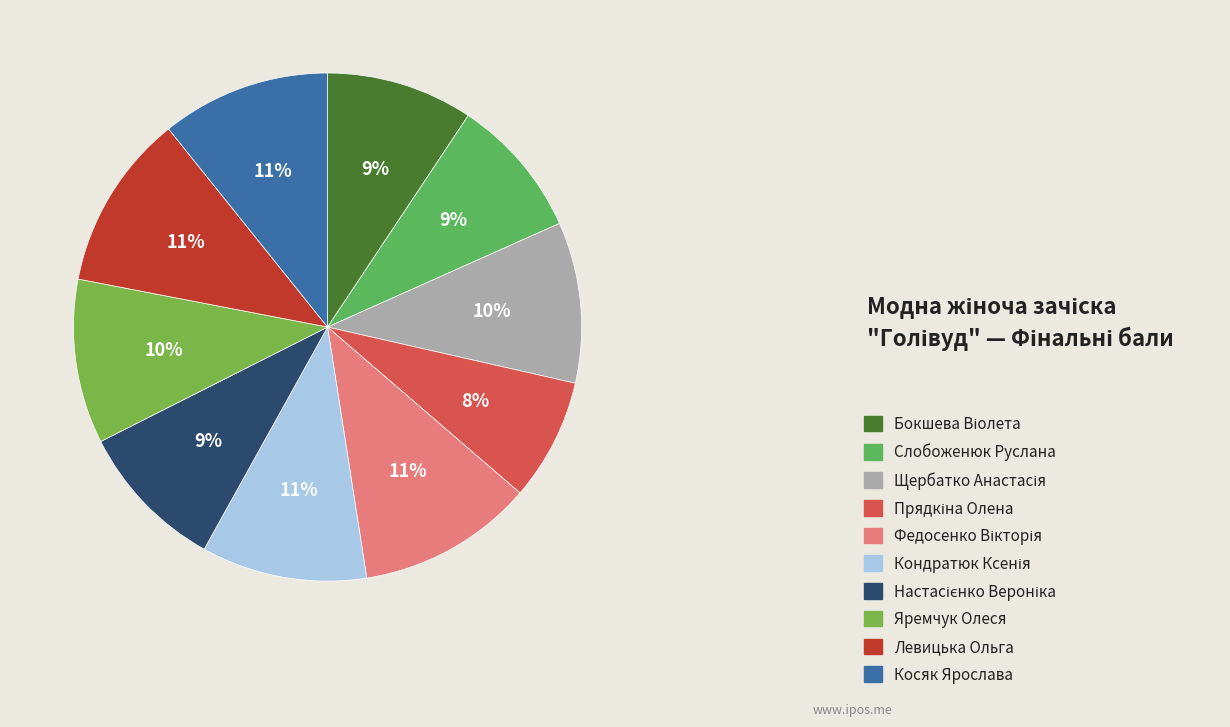

Combined, what portion of the pie is Слобоженюк Руслана and Настасієнко Вероніка?

18.5%